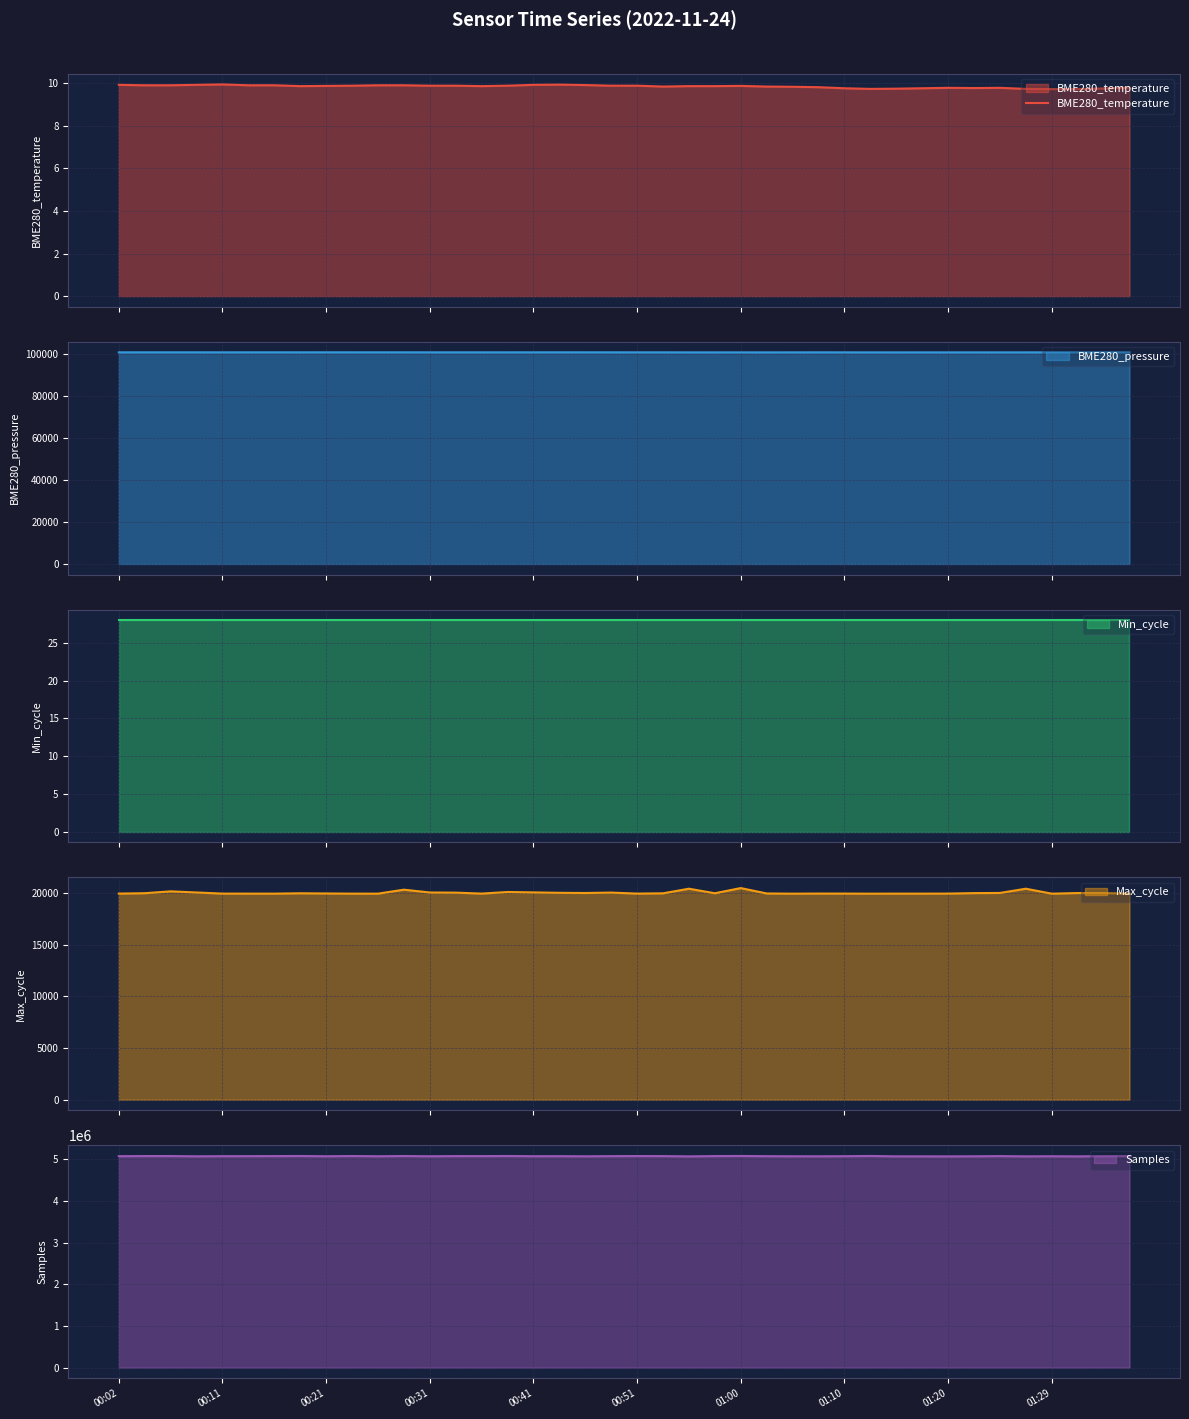

Which has a higher value, 31 or 30?

31